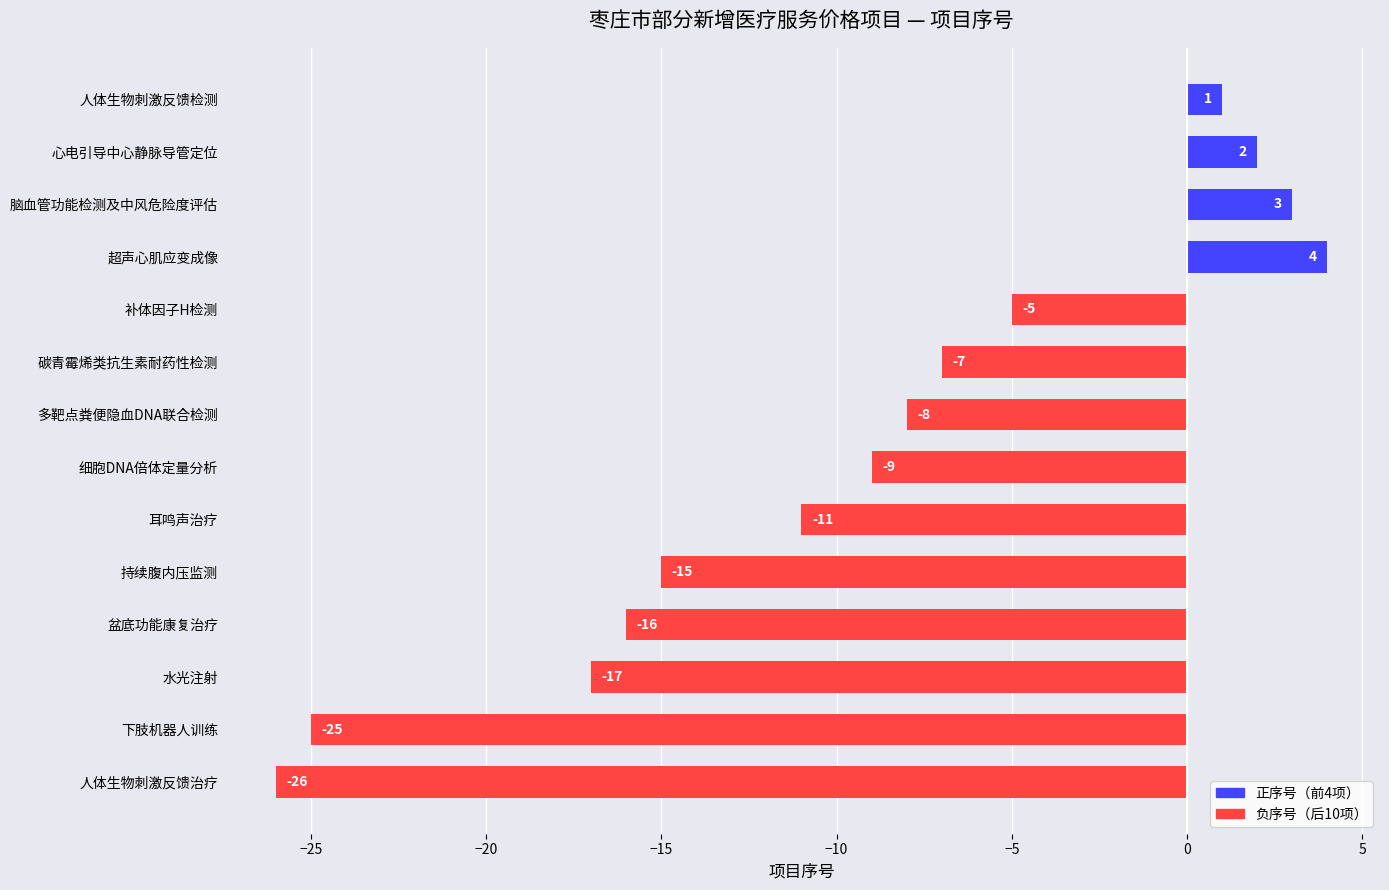

Between 细胞DNA倍体定量分析 and 人体生物刺激反馈检测, which is larger?

人体生物刺激反馈检测